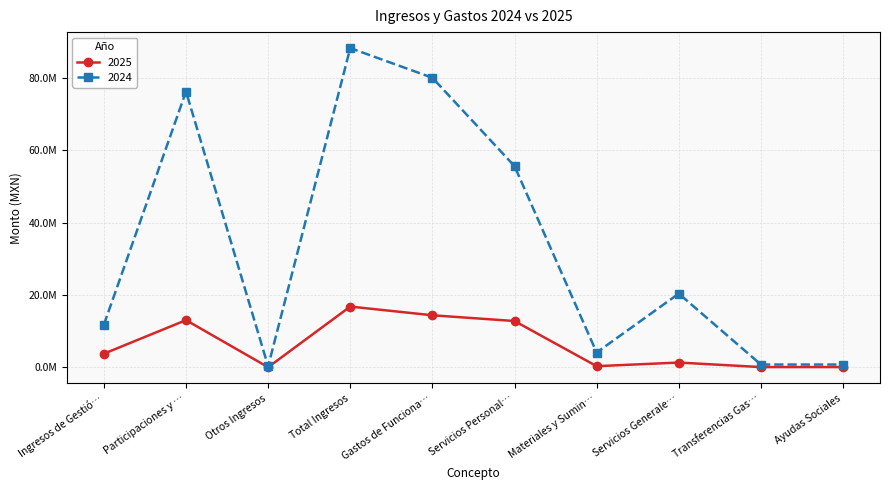

Does the chart have visible grid lines?

Yes